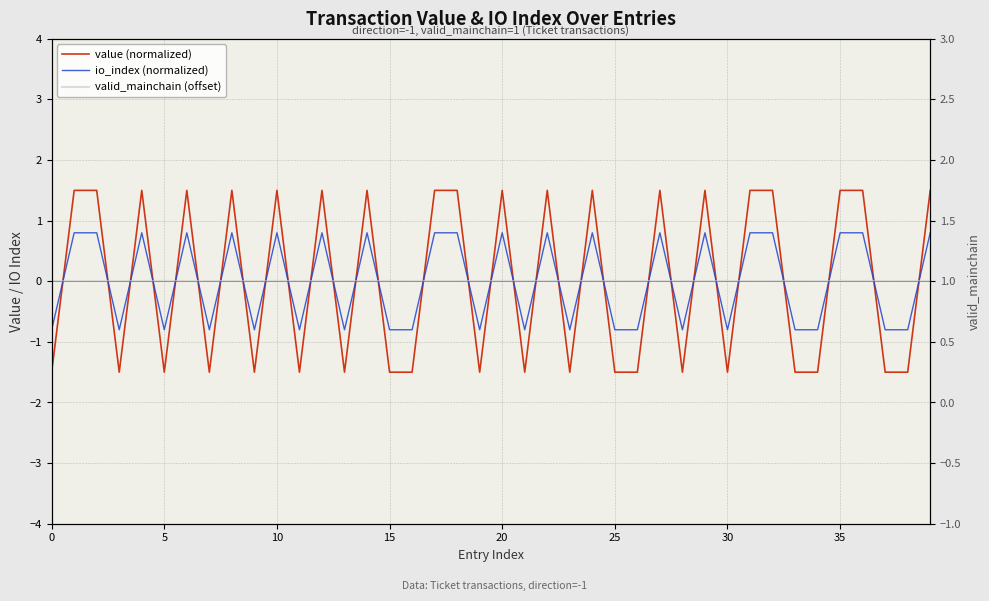

Reading left to right, list all the values displayed in this chart.

value (normalized): -1.5	1.5	1.5	-1.5	1.5	-1.5	1.5	-1.5	1.5	-1.5	1.5	-1.5	1.5	-1.5	1.5	-1.5	-1.5	1.5	1.5	-1.5	1.5	-1.5	1.5	-1.5	1.5	-1.5	-1.5	1.5	-1.5	1.5	-1.5	1.5	1.5	-1.5	-1.5	1.5	1.5	-1.5	-1.5	1.5
io_index (normalized): -0.8	0.8	0.8	-0.8	0.8	-0.8	0.8	-0.8	0.8	-0.8	0.8	-0.8	0.8	-0.8	0.8	-0.8	-0.8	0.8	0.8	-0.8	0.8	-0.8	0.8	-0.8	0.8	-0.8	-0.8	0.8	-0.8	0.8	-0.8	0.8	0.8	-0.8	-0.8	0.8	0.8	-0.8	-0.8	0.8
valid_mainchain (offset): 0.0	0.0	0.0	0.0	0.0	0.0	0.0	0.0	0.0	0.0	0.0	0.0	0.0	0.0	0.0	0.0	0.0	0.0	0.0	0.0	0.0	0.0	0.0	0.0	0.0	0.0	0.0	0.0	0.0	0.0	0.0	0.0	0.0	0.0	0.0	0.0	0.0	0.0	0.0	0.0